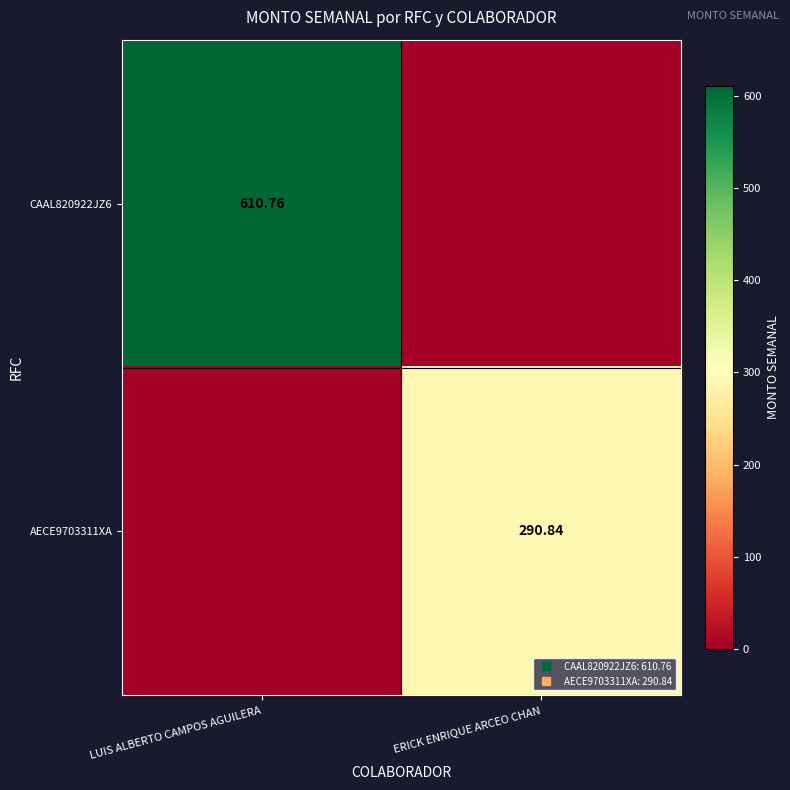

Which series has the largest total across all categories?

CAAL820922JZ6